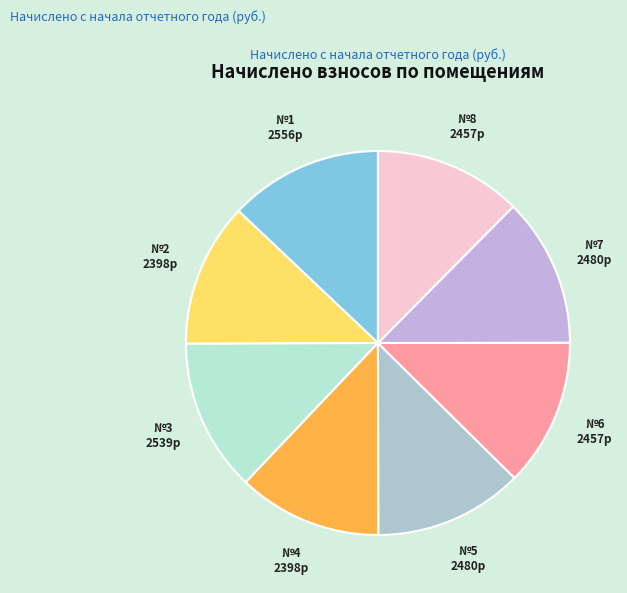

How many slices are in this pie chart?

8